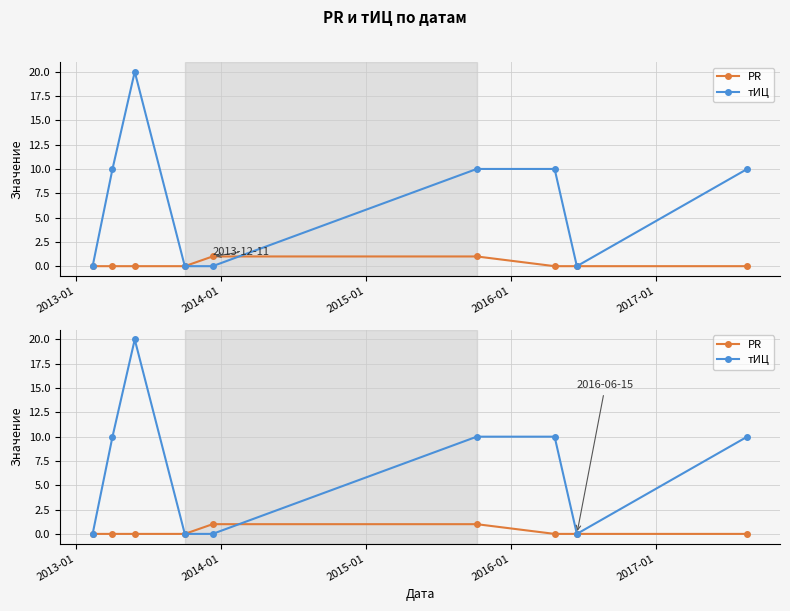

What is the difference between the maximum and minimum values in the PR series?

1